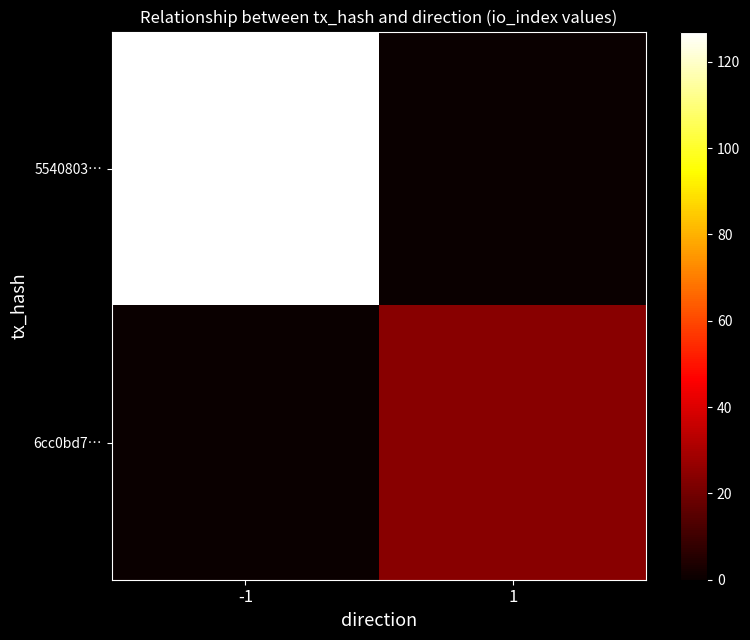

Rank the series at -1 from highest to lowest value.

5540803…, 6cc0bd7…